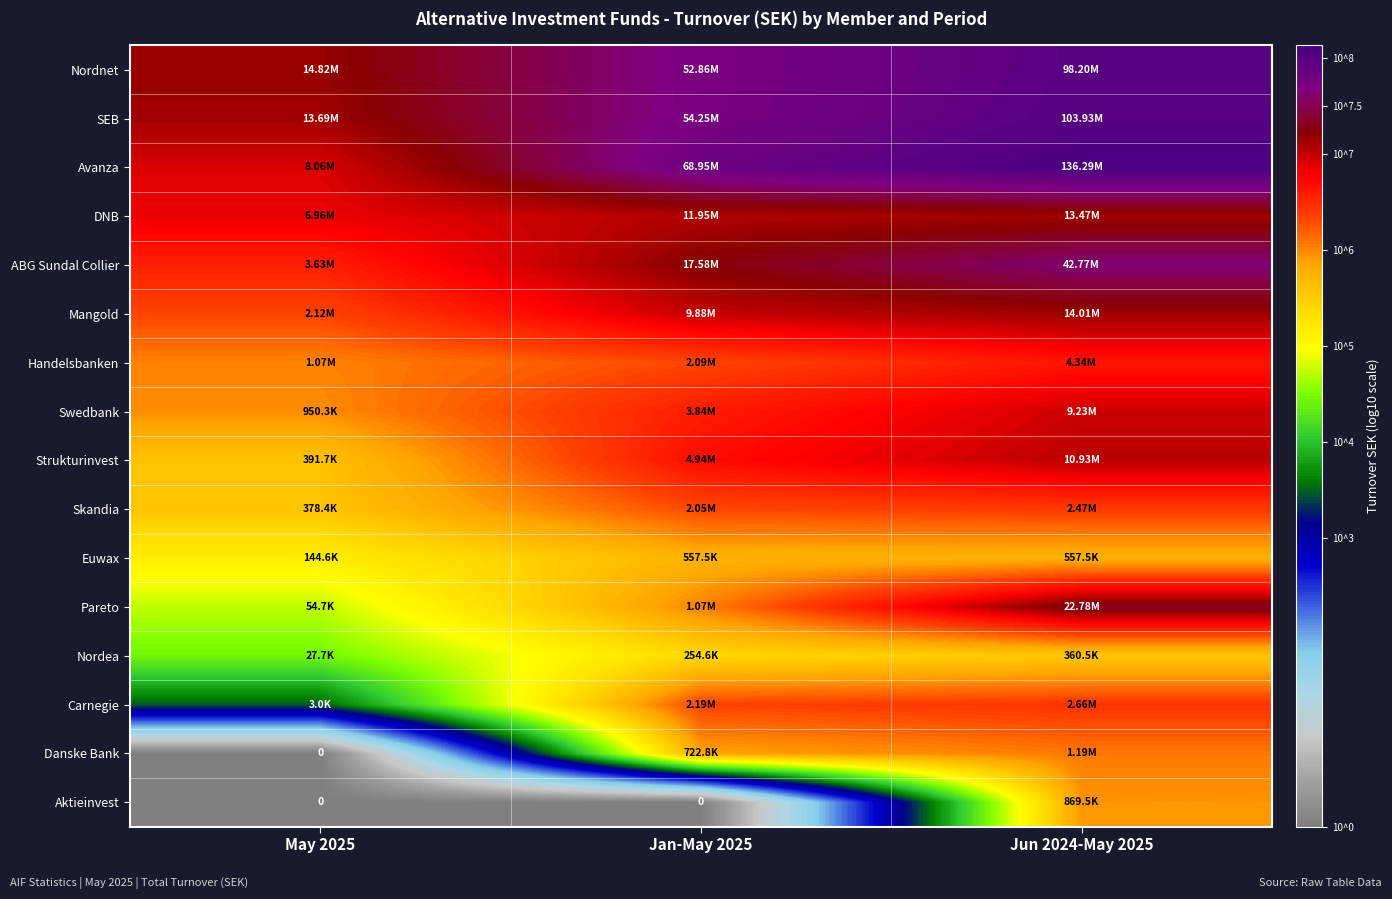

How many values in the Danske Bank series exceed 5?

2